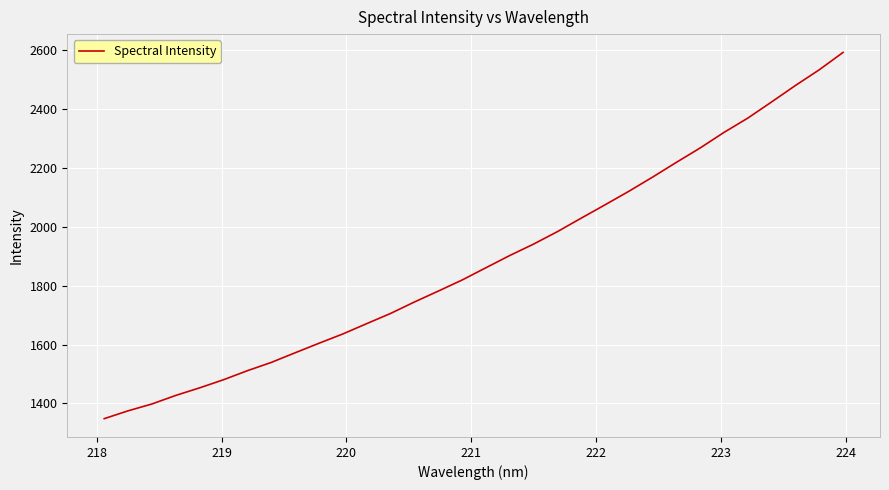

How many values are below 1860?

16